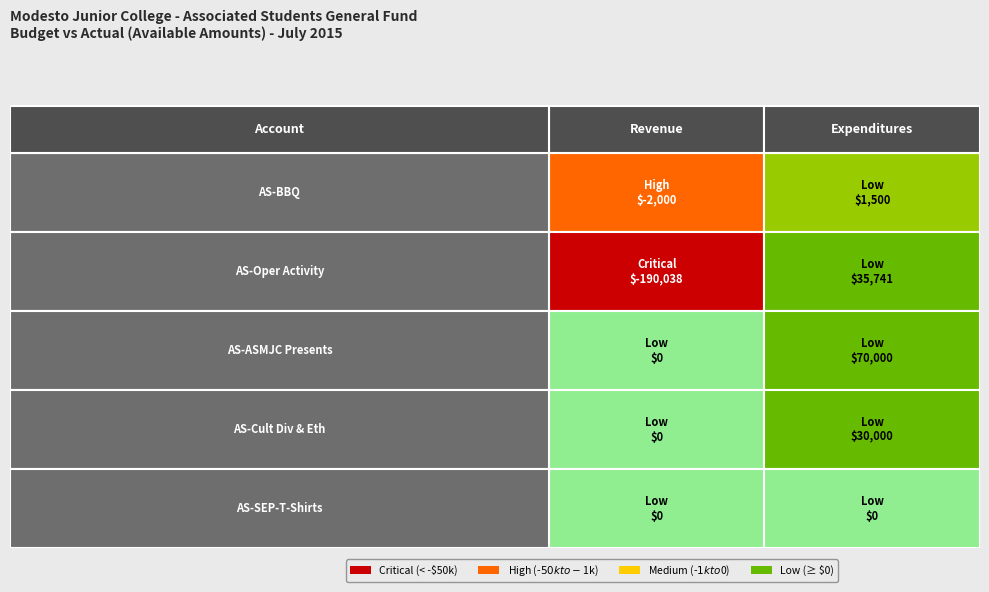

Which series changed the most between Revenue and Expenditures?

AS-Oper Activity